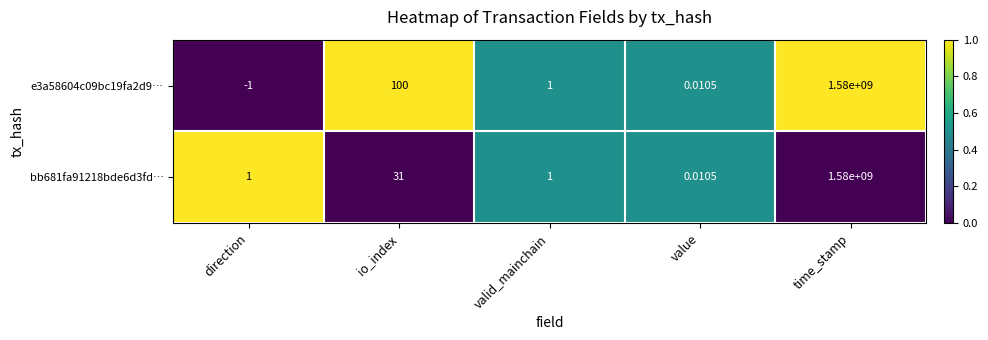

At how many categories does at least one series exceed 0?

5